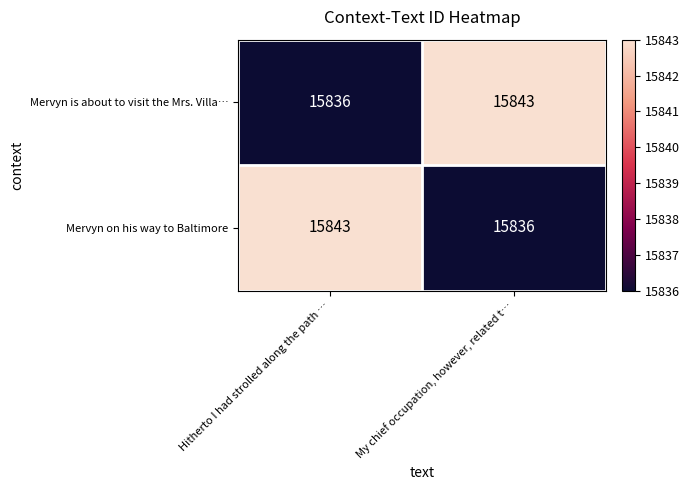

What is the sum of the Mervyn on his way to Baltimore values at My chief occupation, however, related t… and Hitherto I had strolled along the path …?

31679